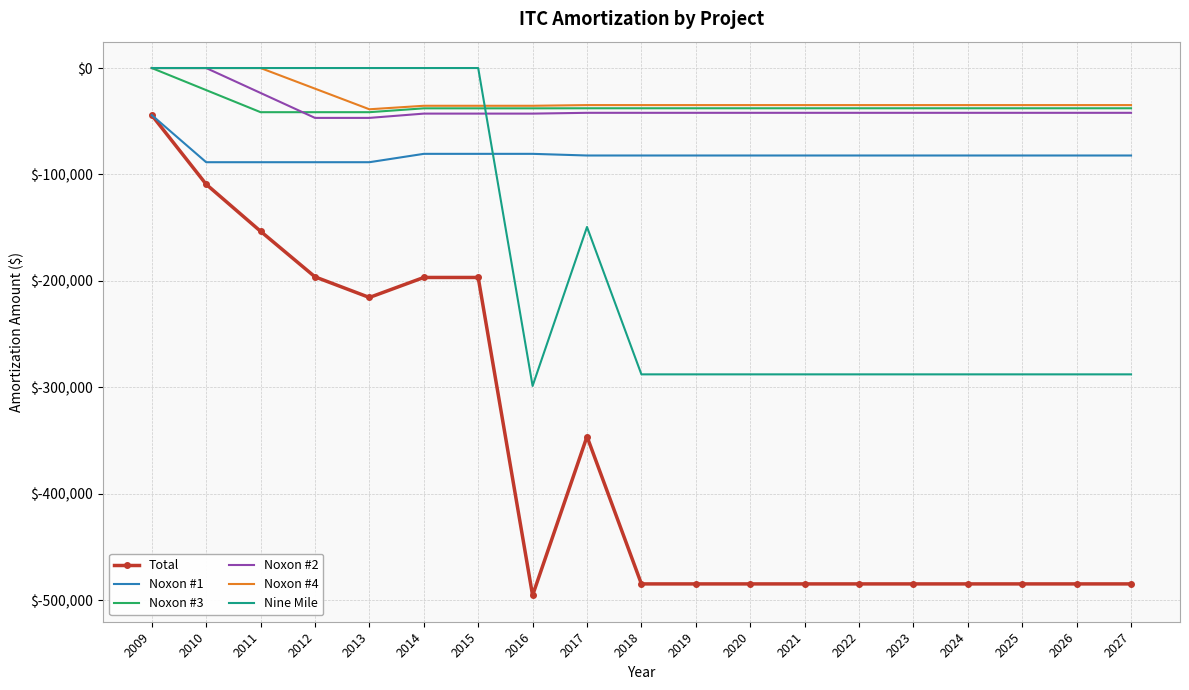

The value of Total at 2013 is -215616. True or false?

True